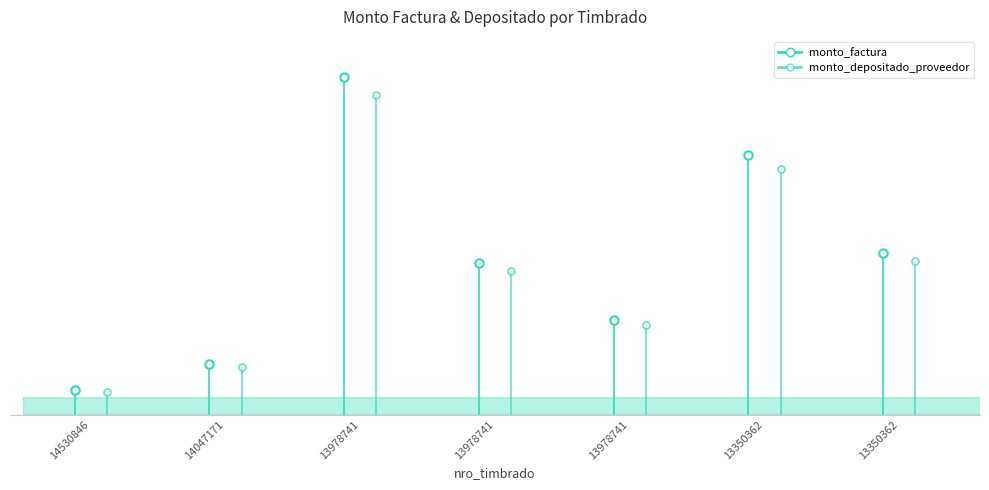

How many monto_depositado_proveedor values are between 0 and 13599623?

2